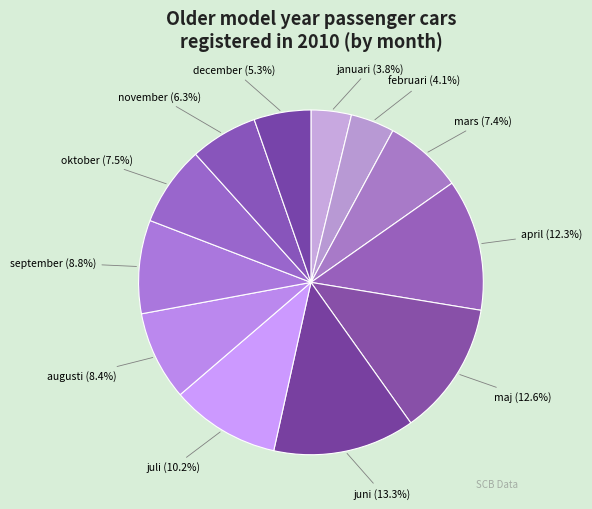

To the nearest percent, what portion does juli represent?

10%